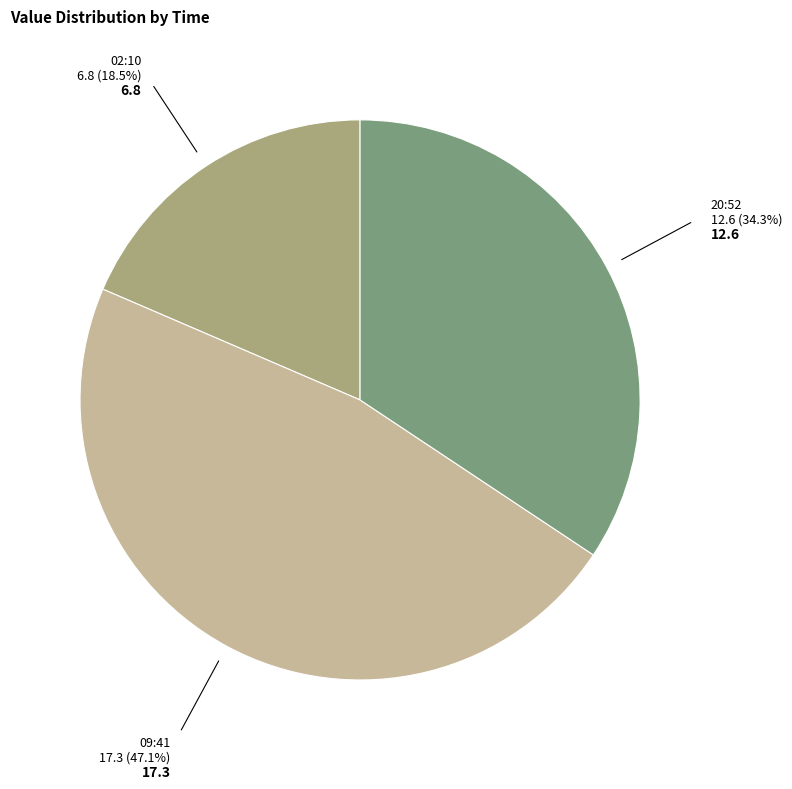

Is there any slice that represents more than half of the pie?

No